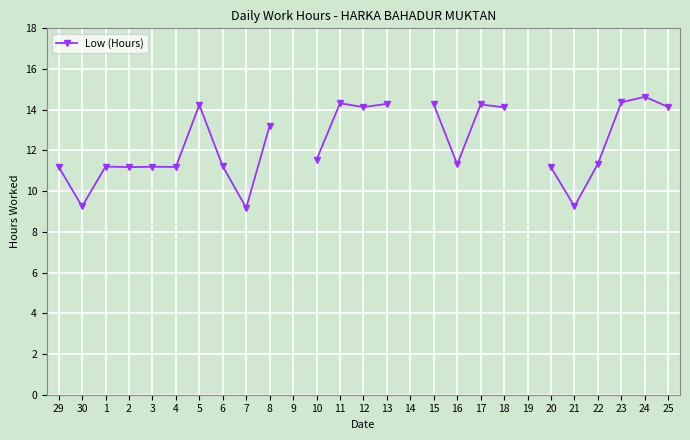

True or false: there are more than 1 points higher than both neighbors.

True